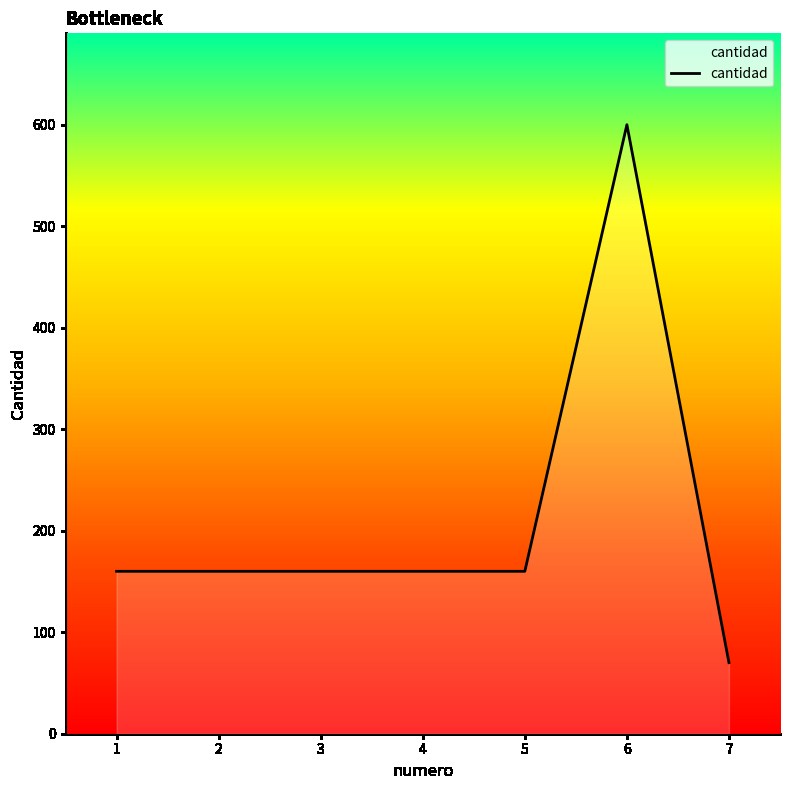

What is the change in value from 1 to 7?

-90